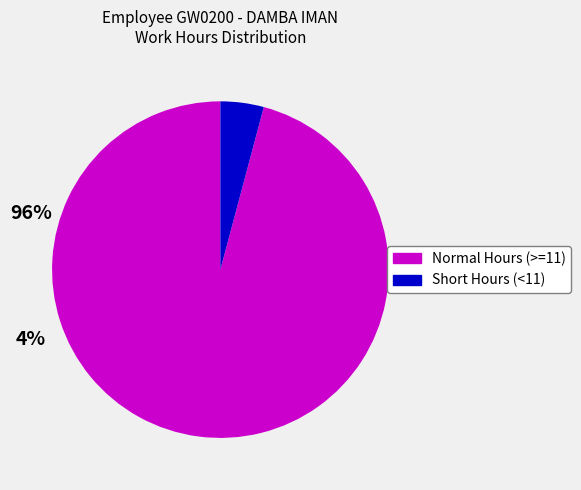

Which has a higher value, Normal Hours (>=11) or Short Hours (<11)?

Normal Hours (>=11)